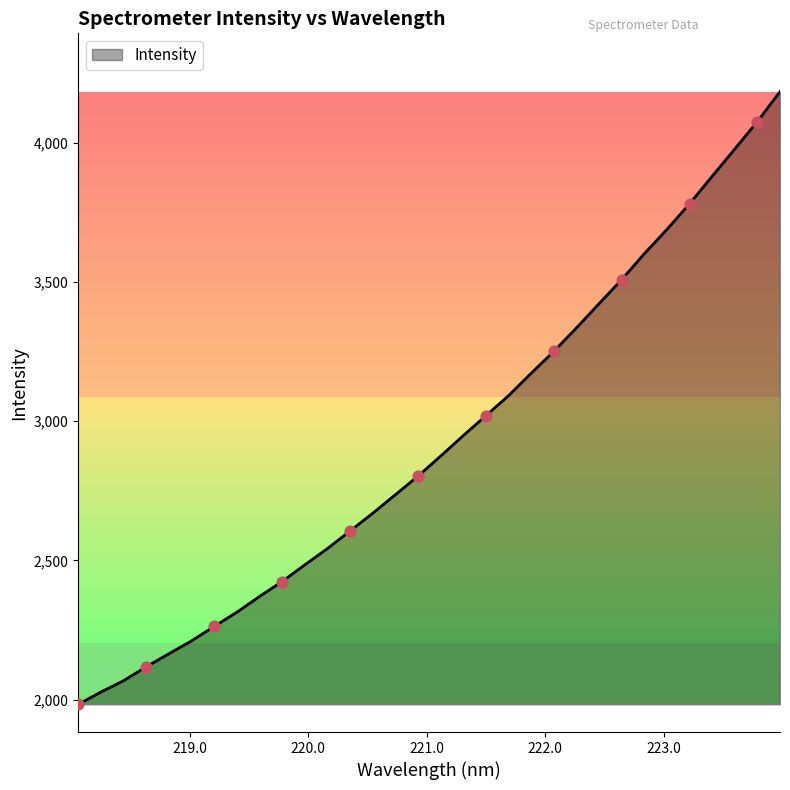

What is the greatest value displayed?

4182.9